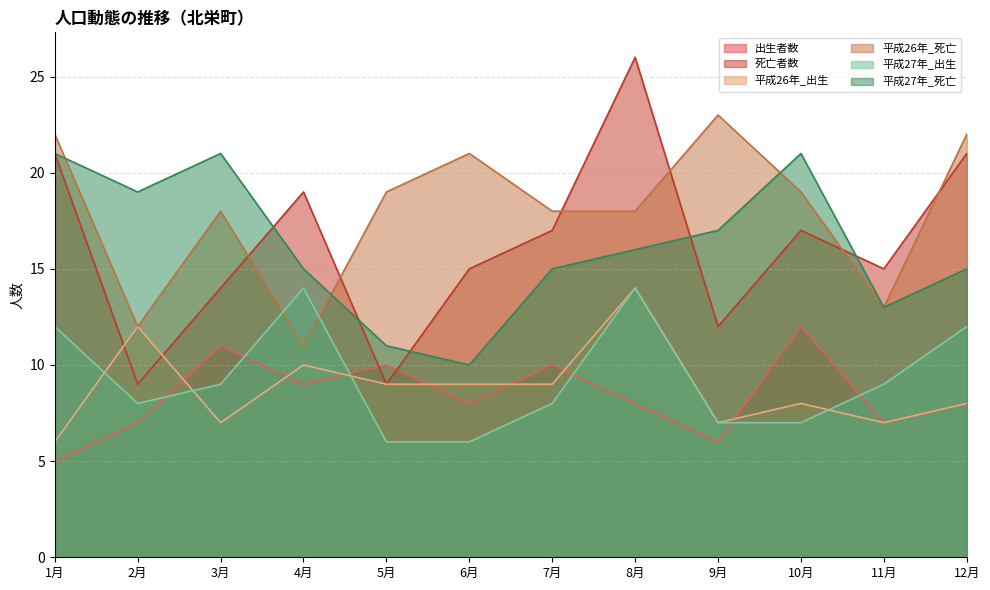

Which series changed the most between 7月 and 12月?

死亡者数